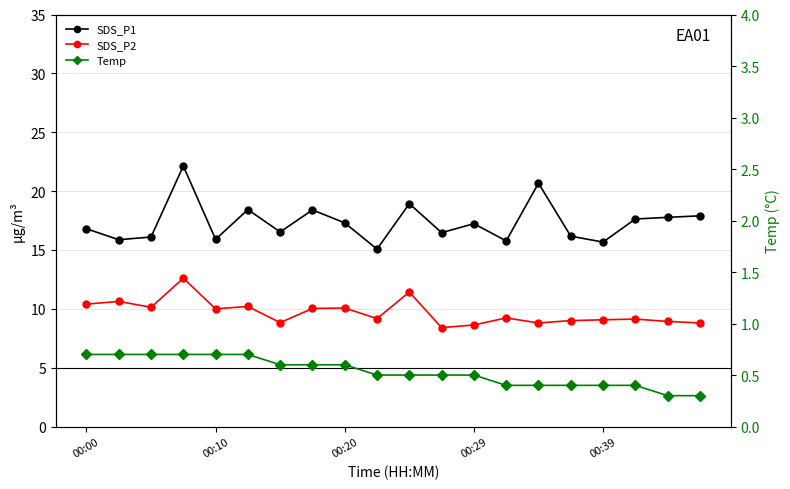

How many values in the SDS_P1 series exceed 17?

10